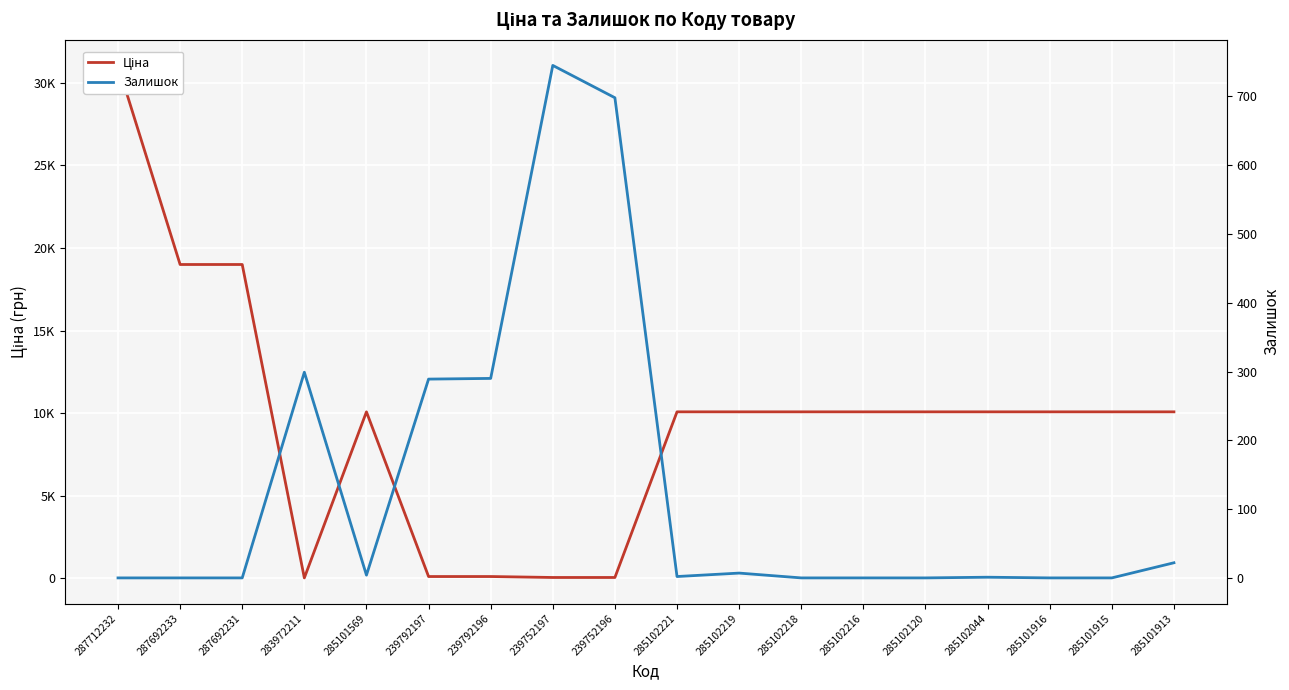

The value of Ціна at 239752197 is 57.7. True or false?

True